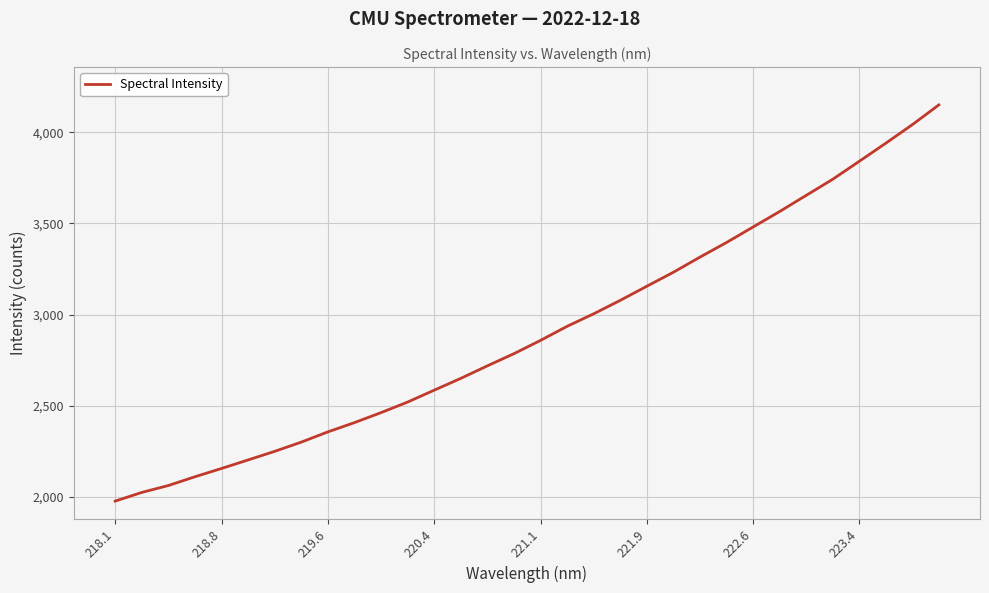

What is the difference between the maximum and minimum values?

2172.8